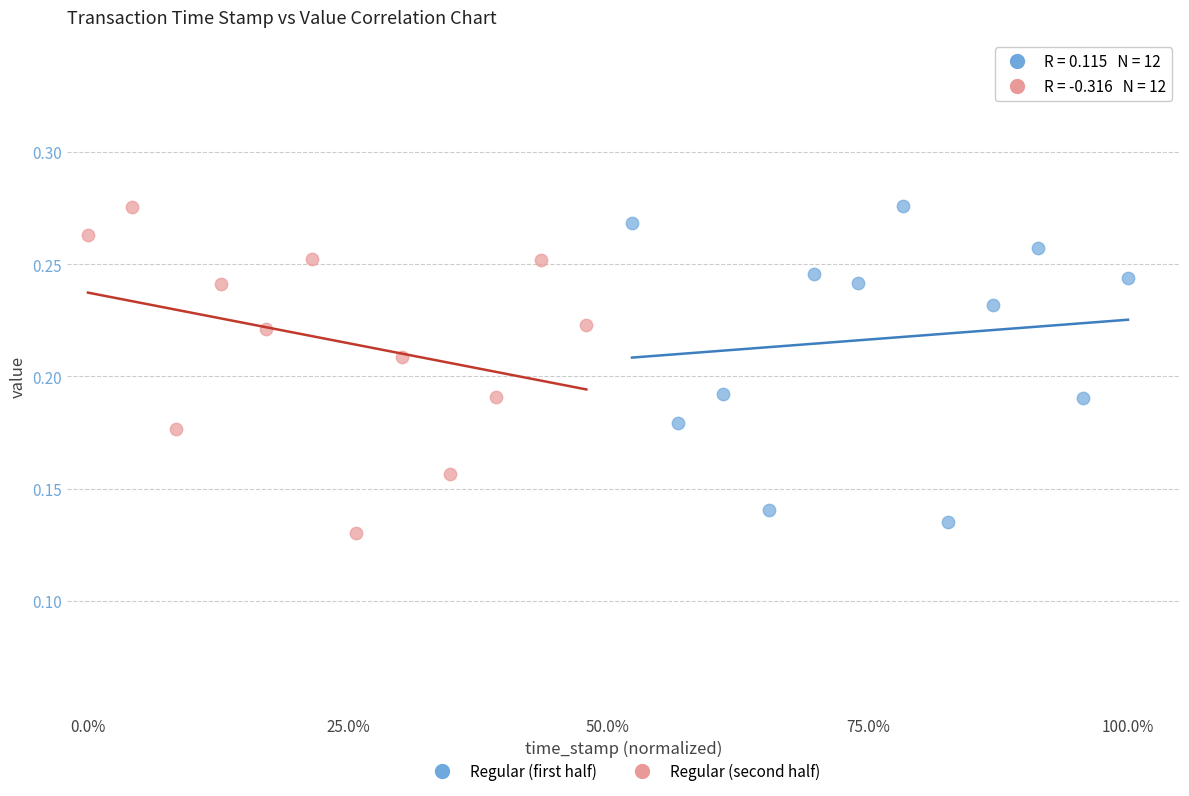

What are all the series names shown in the legend?

Regular (first half), Regular (second half)